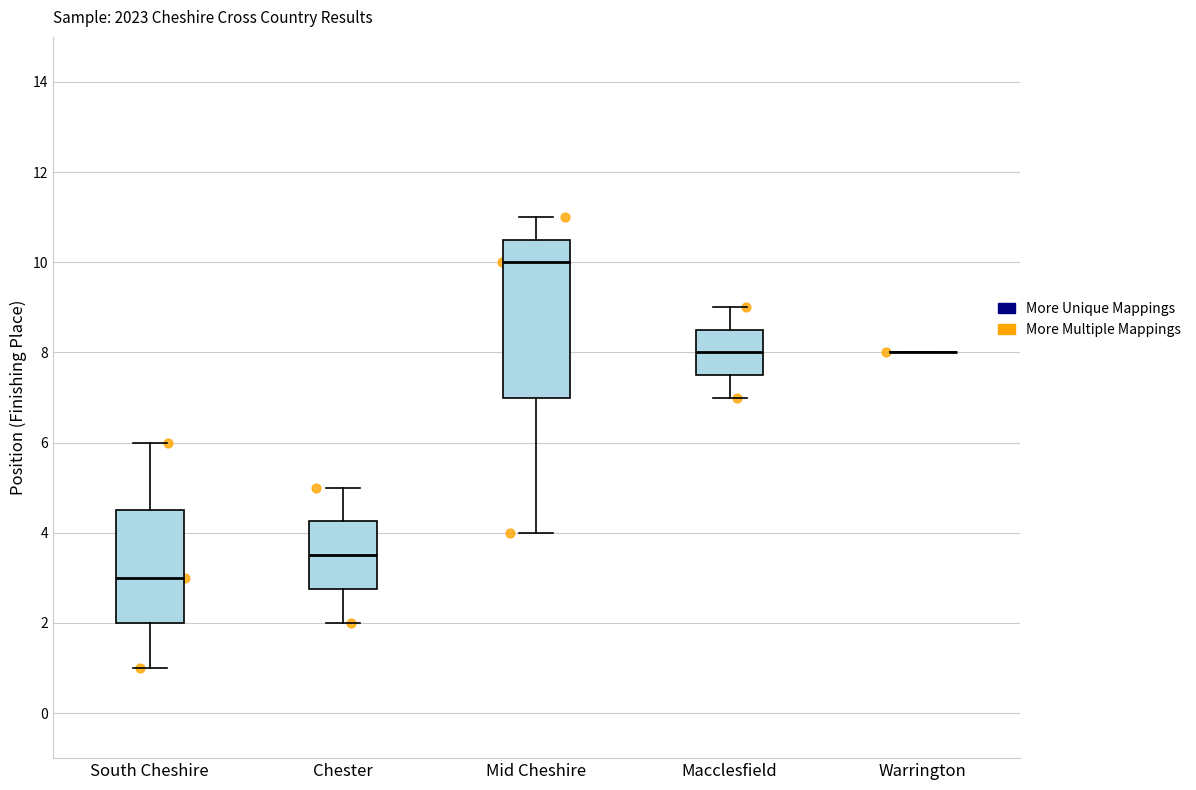

Reading left to right, transcribe this box plot: for each box, give where its median line is, the range the box spans, and where its two whiskers end, as read against the y-axis. The values are not printed on the chart, so give them approximately, as read against the axis.

South Cheshire: median 3.0, box 2.0 to 4.6, whiskers 1.0 to 6.0
Chester: median 3.6, box 2.8 to 4.2, whiskers 2.0 to 5.0
Mid Cheshire: median 10.0, box 7.0 to 10.6, whiskers 4.0 to 11.0
Macclesfield: median 8.0, box 7.6 to 8.6, whiskers 7.0 to 9.0
Warrington: box collapsed to a line at 8.0, whiskers 8.0 to 8.0